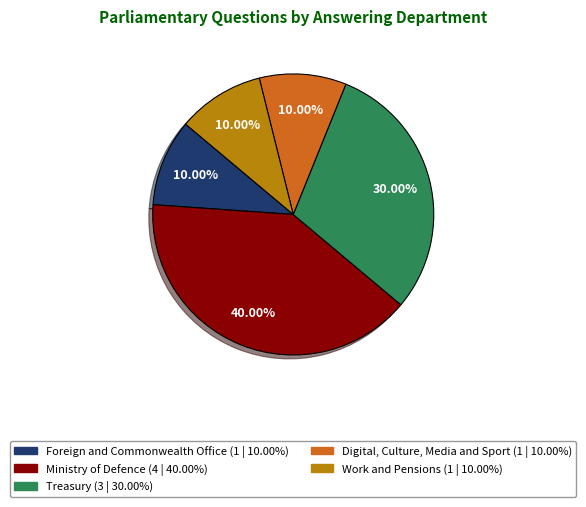

Does any single category account for the majority?

No